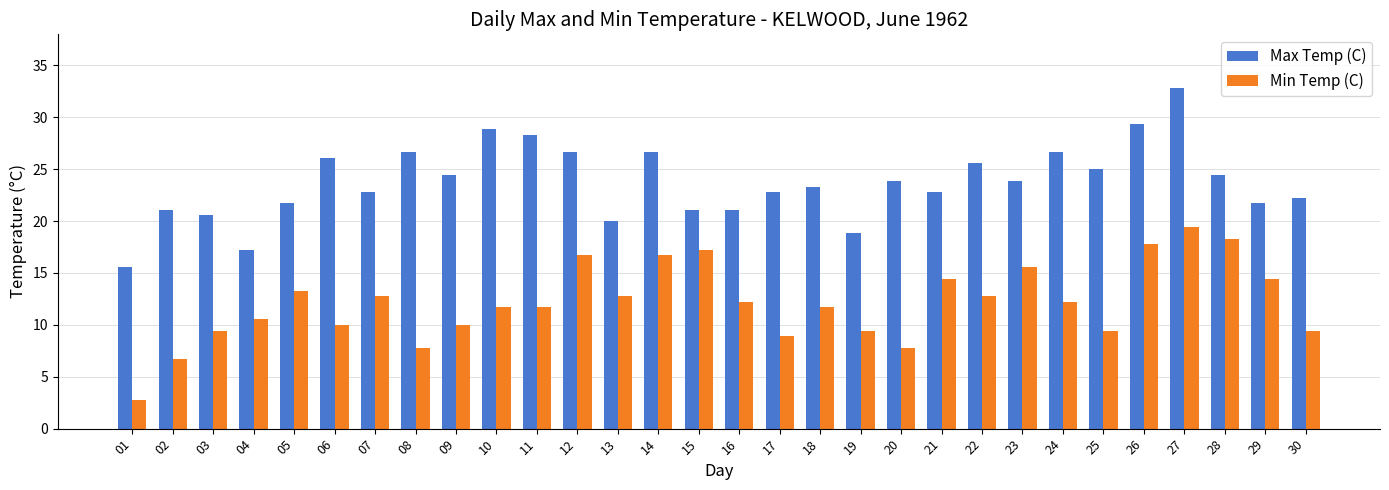

Reading left to right, list all the values displayed in this chart.

Max Temp (C): 01=15.6	02=21.1	03=20.6	04=17.2	05=21.7	06=26.1	07=22.8	08=26.7	09=24.4	10=28.9	11=28.3	12=26.7	13=20.0	14=26.7	15=21.1	16=21.1	17=22.8	18=23.3	19=18.9	20=23.9	21=22.8	22=25.6	23=23.9	24=26.7	25=25.0	26=29.4	27=32.8	28=24.4	29=21.7	30=22.2
Min Temp (C): 01=2.8	02=6.7	03=9.4	04=10.6	05=13.3	06=10.0	07=12.8	08=7.8	09=10.0	10=11.7	11=11.7	12=16.7	13=12.8	14=16.7	15=17.2	16=12.2	17=8.9	18=11.7	19=9.4	20=7.8	21=14.4	22=12.8	23=15.6	24=12.2	25=9.4	26=17.8	27=19.4	28=18.3	29=14.4	30=9.4